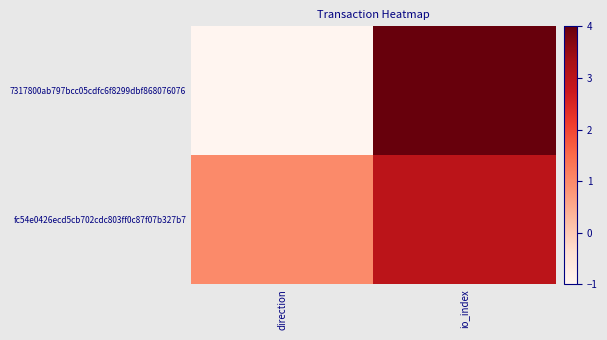

What is the spread (max minus min) of values at io_index?

1